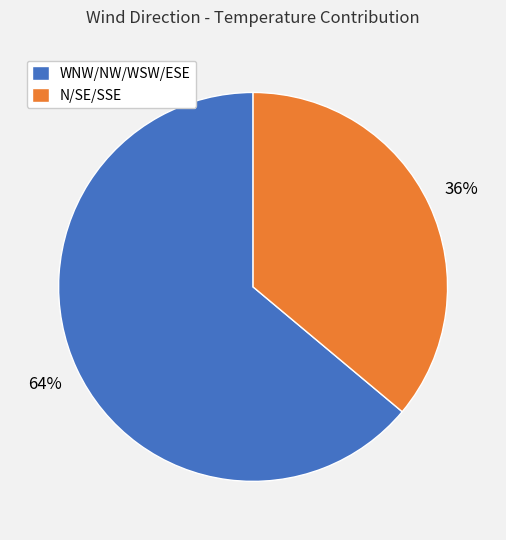

Does N/SE/SSE represent more than half of the total?

No